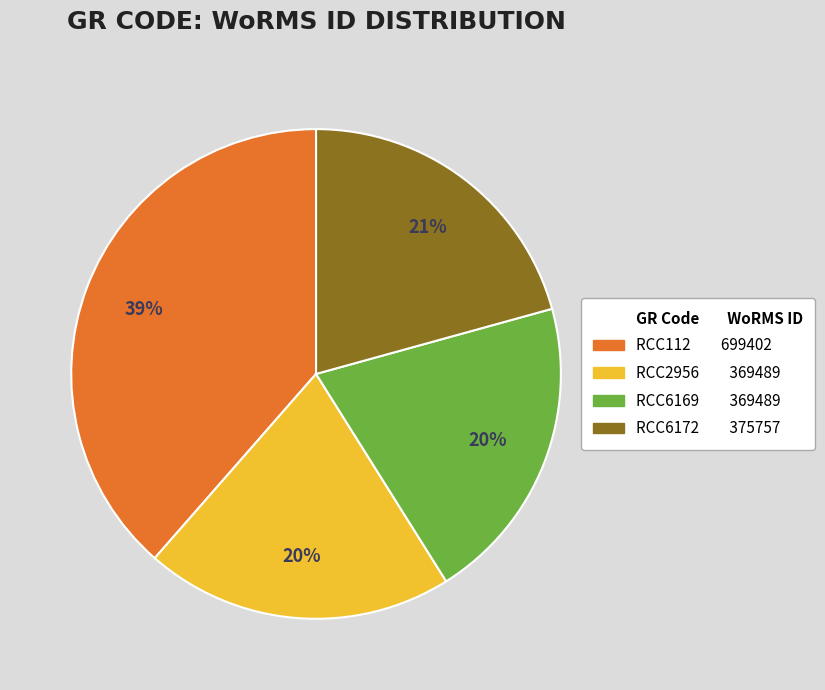

Does any single category account for the majority?

No